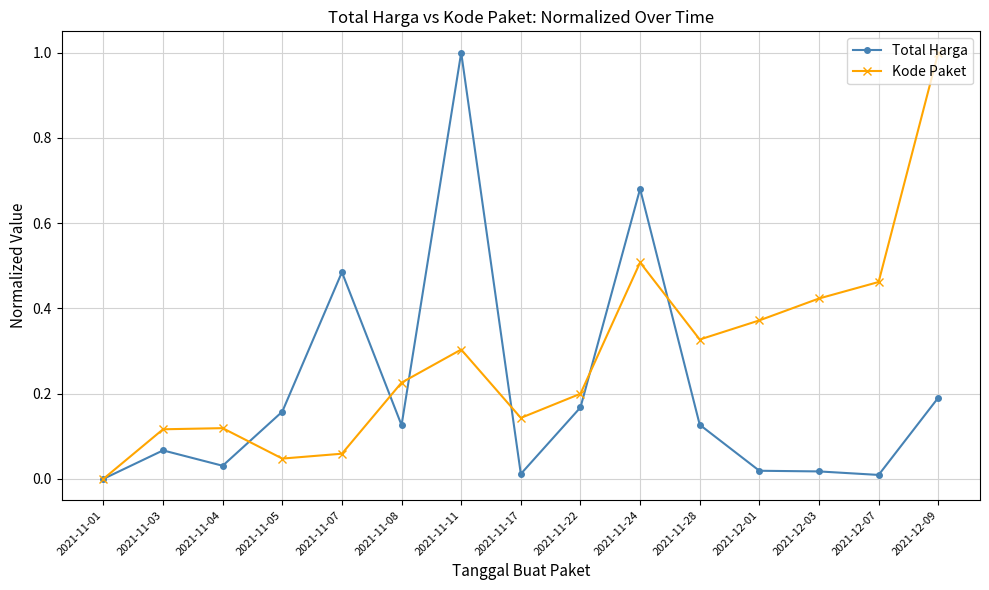

At which category does Total Harga reach its first local peak?

2021-11-03